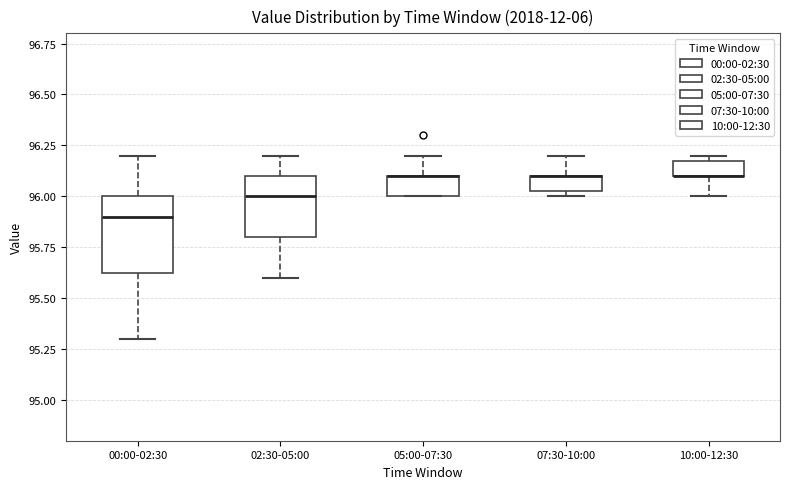

Where is the upper edge of the box for 00:00-02:30 on the y-axis? The values are not printed on the chart, so give them approximately, as read against the axis.

96.00